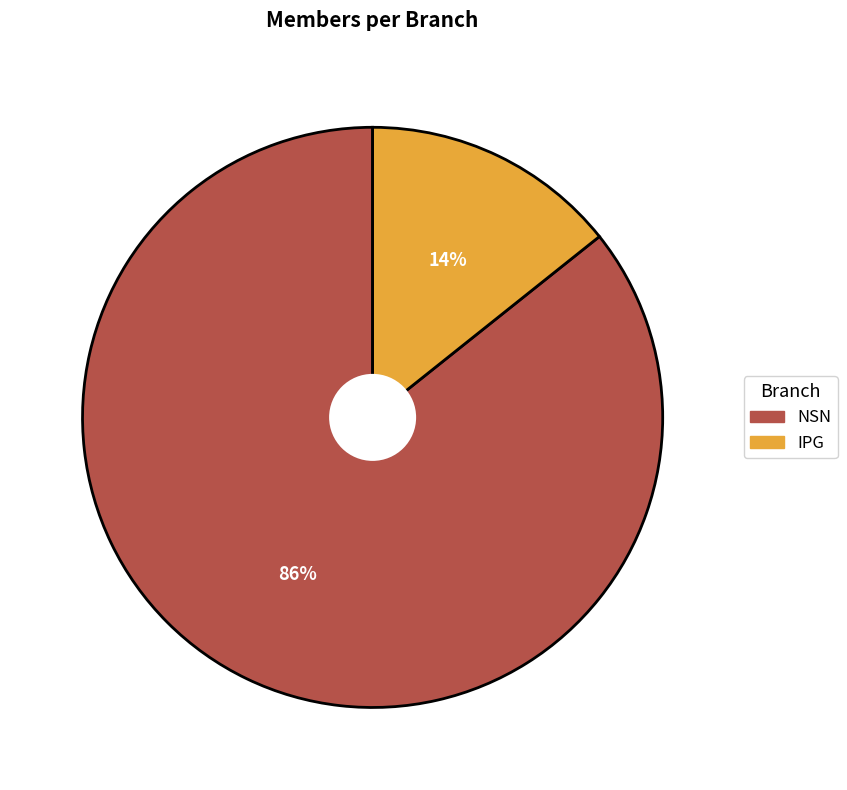

Is the sum of IPG and NSN greater than half?

Yes